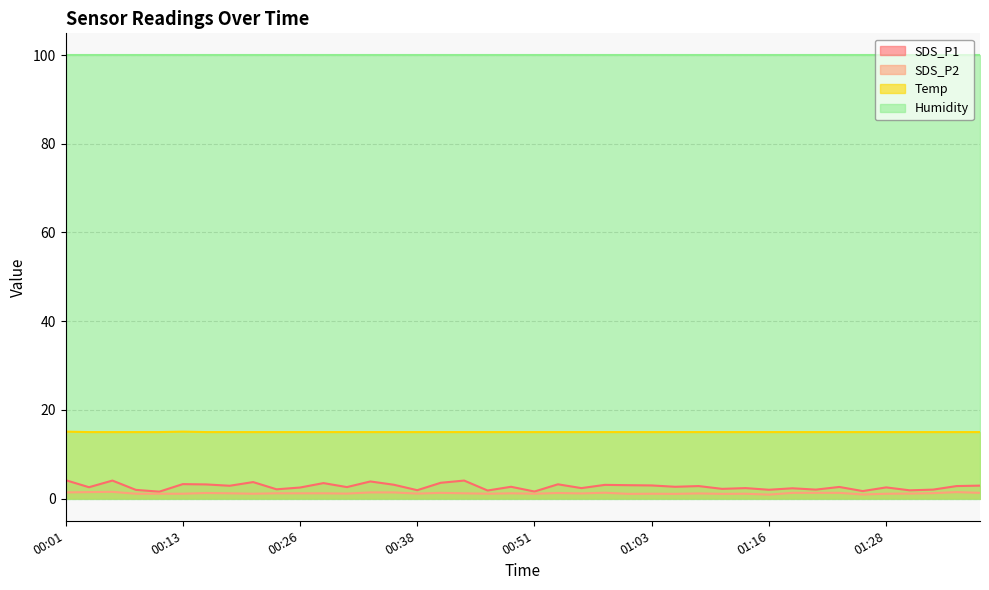

Which series changed the most between 00:04 and 00:09?

SDS_P1